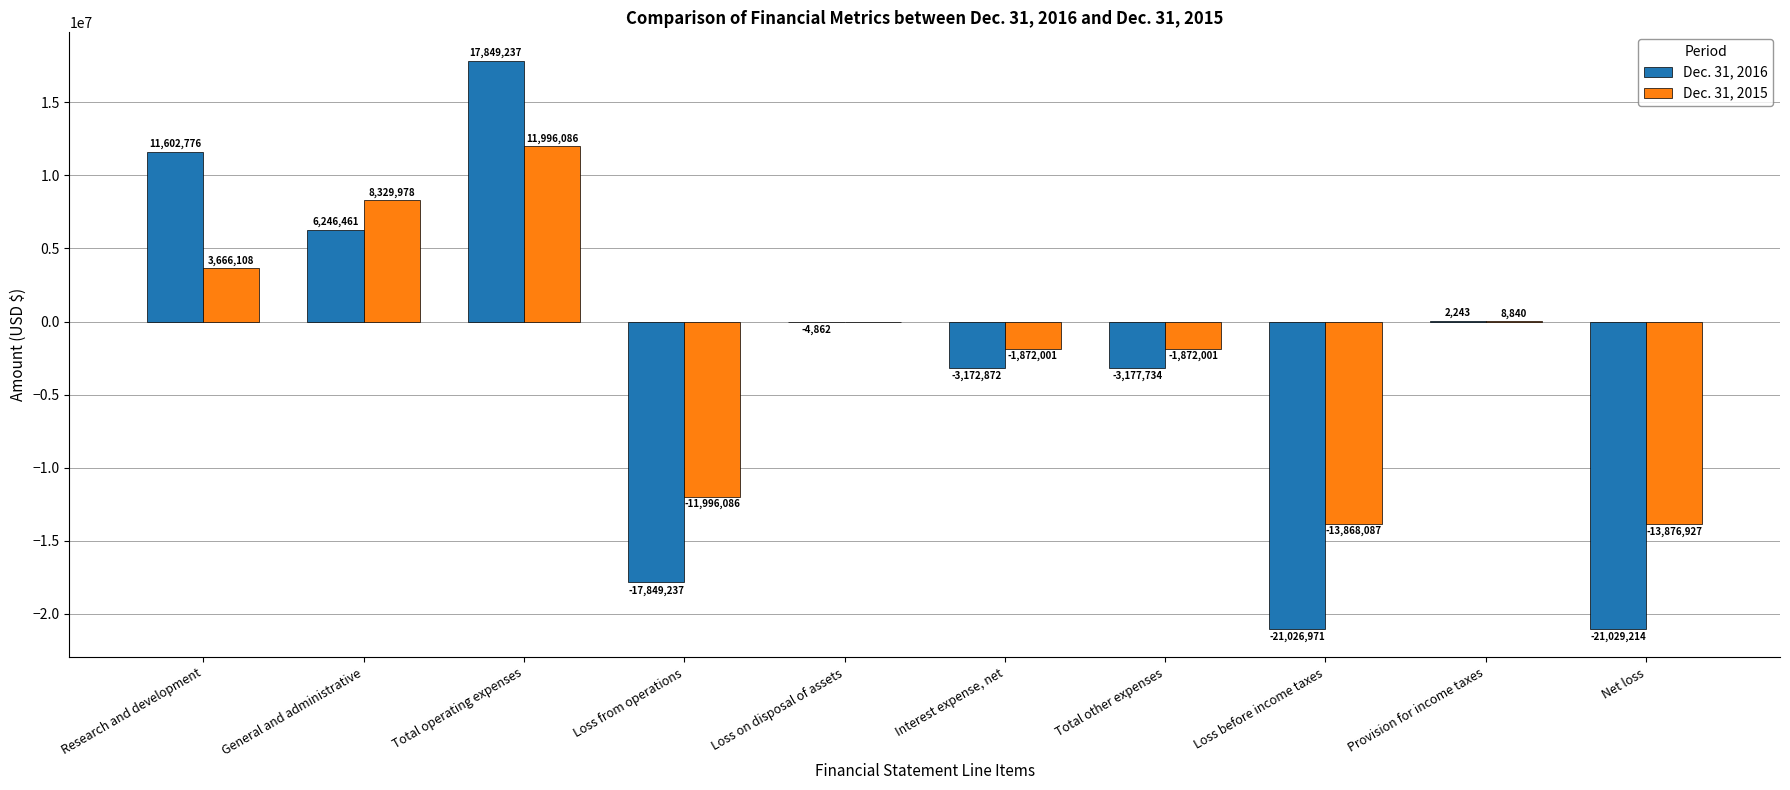

What is the average value of the Dec. 31, 2016 series?

-3056017